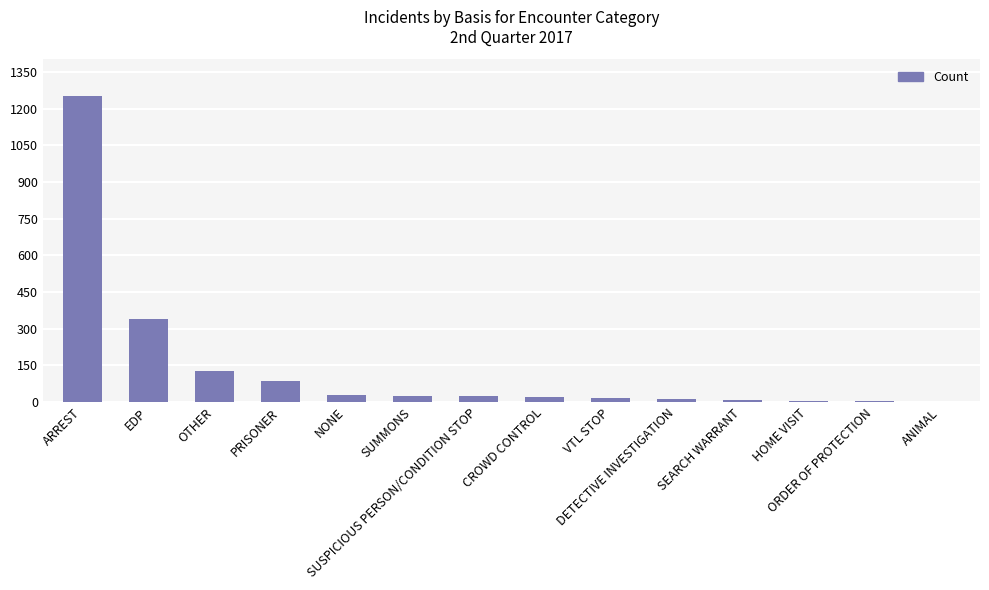

Where is the data nearest to the value 626?

EDP